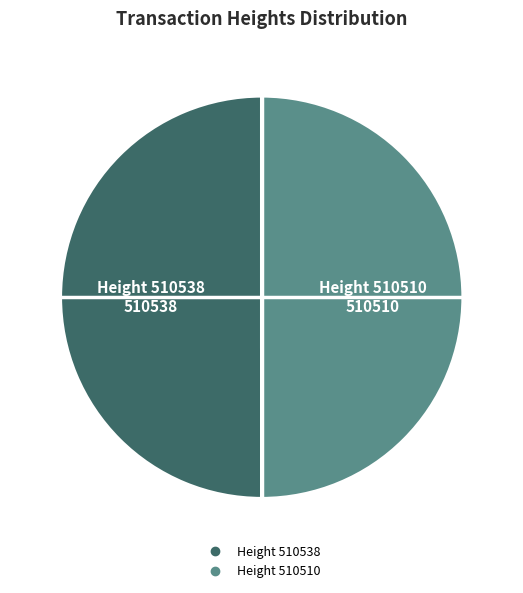

What is the smallest slice in the pie chart?

510510